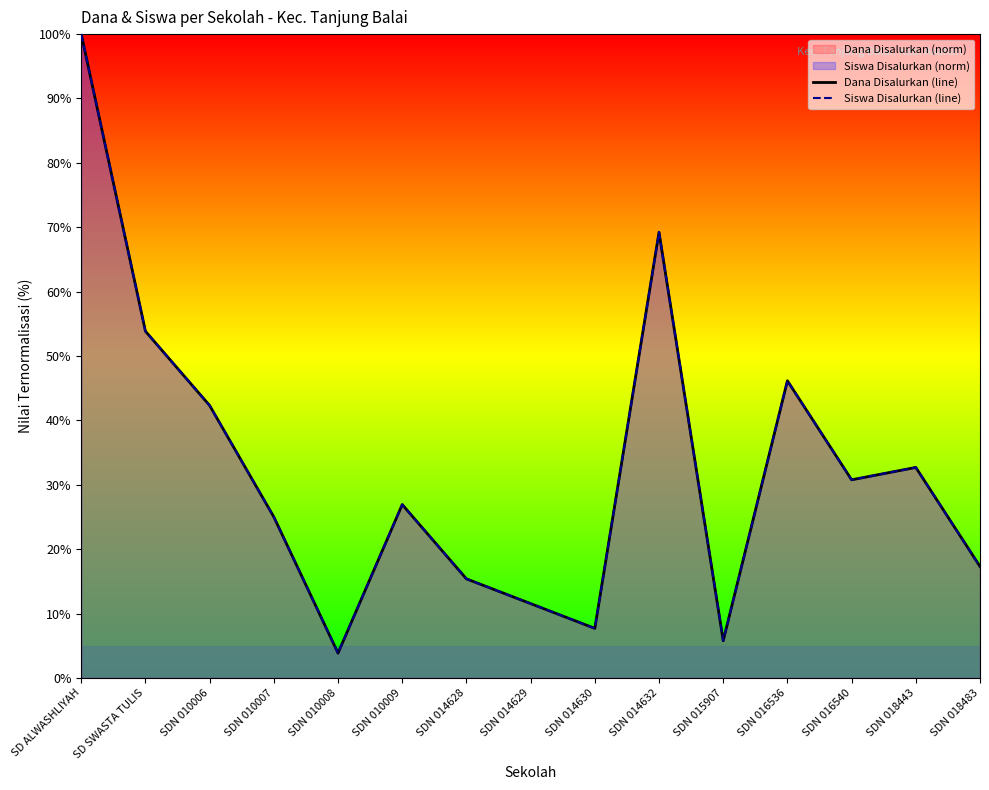

How many data points in Siswa Disalurkan (line) are less than 26?

7